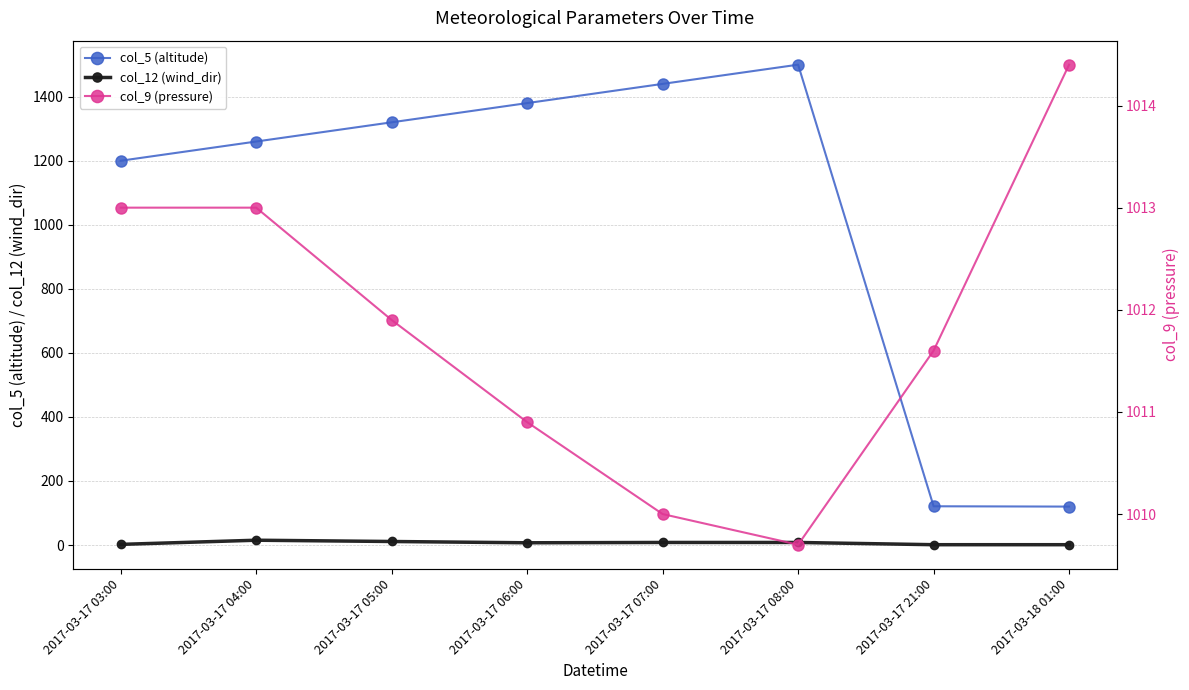

What is the difference between the second highest and minimum values in the col_9 (pressure) series?

3.3